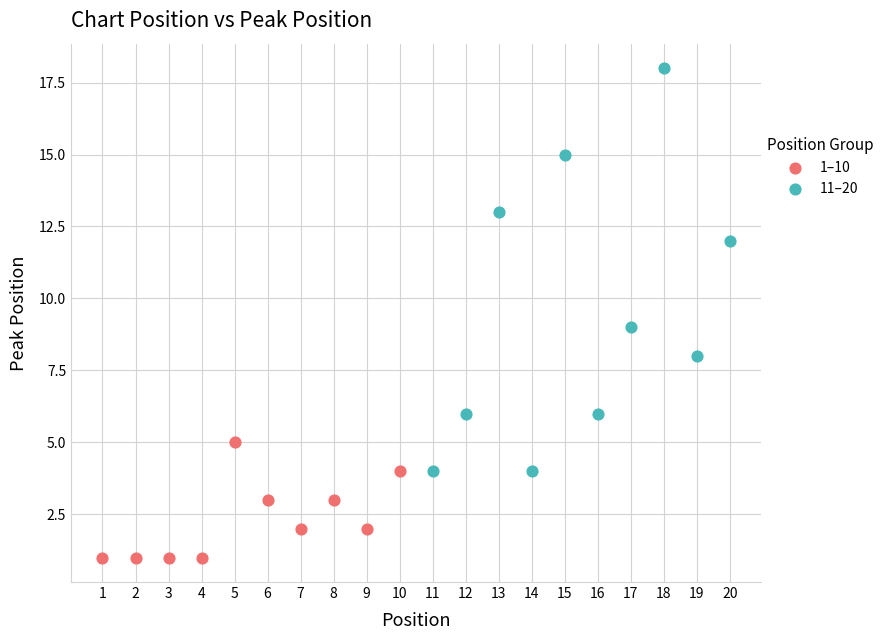

Which series reaches the minimum Y coordinate?

1–10